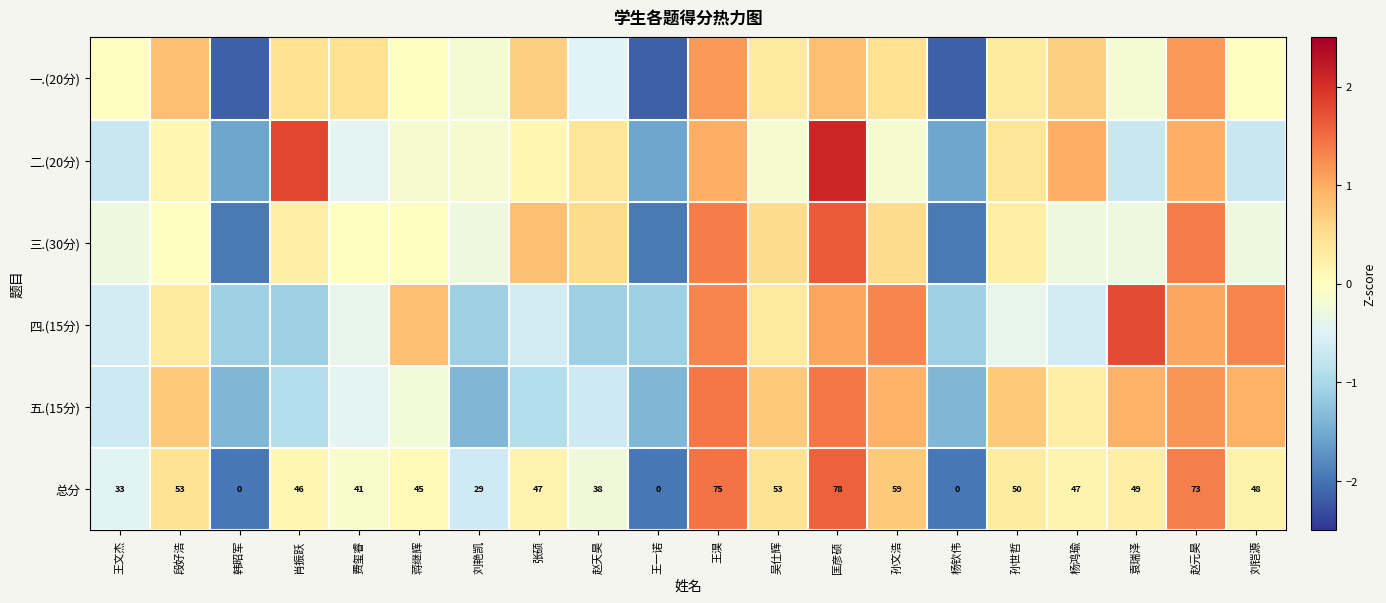

How many negative values does the 一.(20分) series have?

9